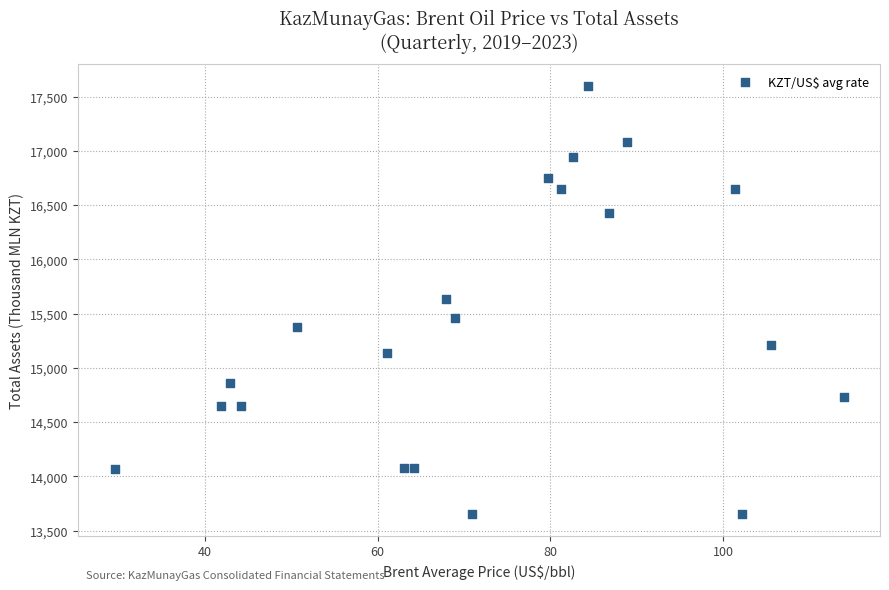

What is the range of X values (max minus min)?

84.4